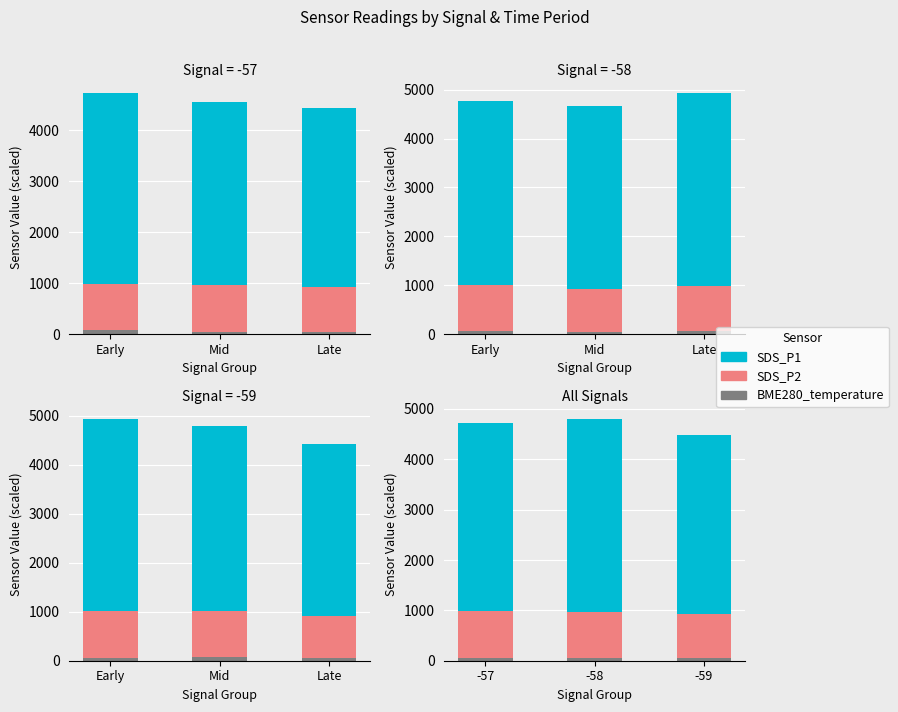

Between -57 and -59, which series saw the biggest shift?

SDS_P1